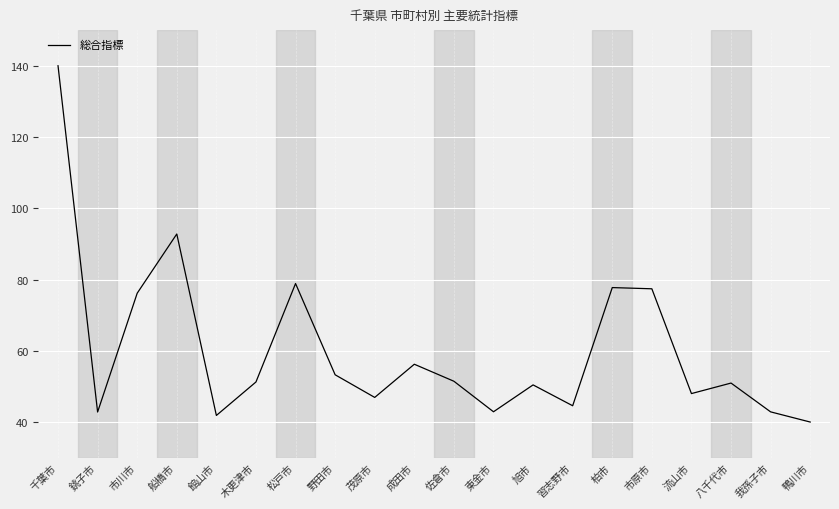

What position from the left is 習志野市?

14